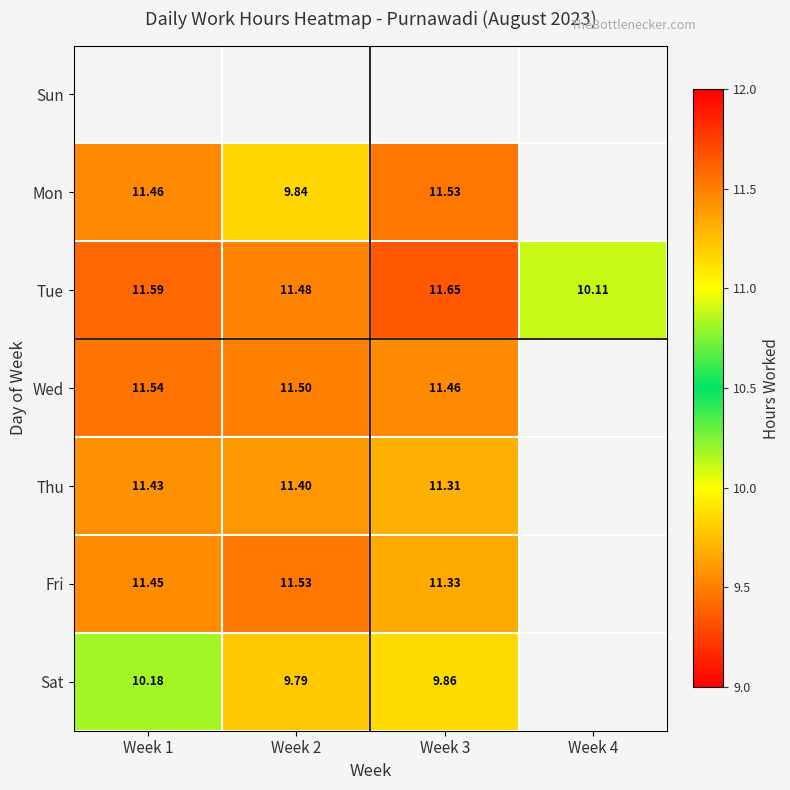

The value of Sat at Week 2 is 9.8. True or false?

True